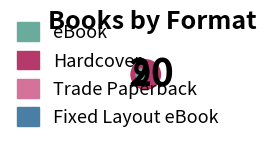

Rank the categories by value from highest to lowest.

Hardcover, eBook, Fixed Layout eBook, Trade Paperback